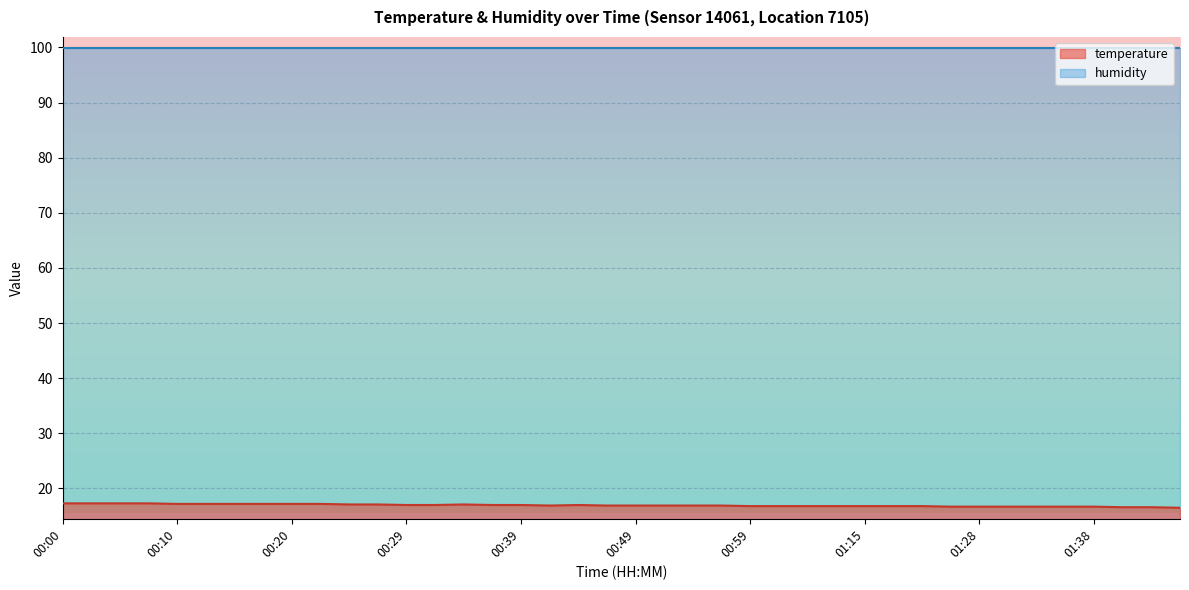

Is it true that the value at 00:17 is 17.2?

True